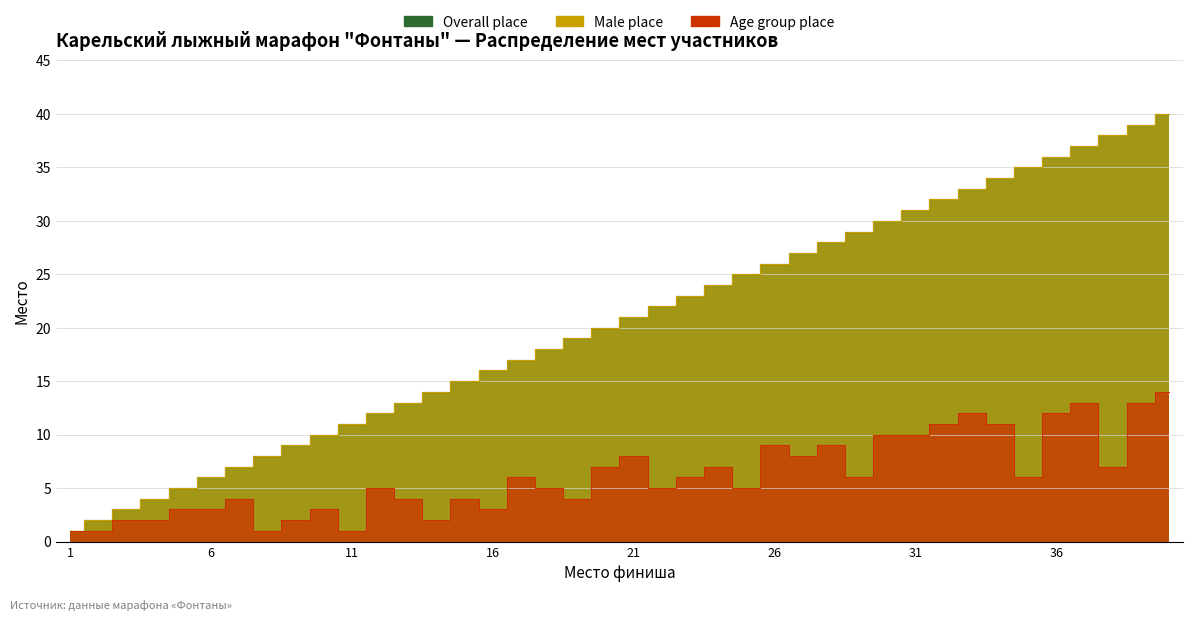

What are all the series names shown in the legend?

Male place, Overall place, Age group place